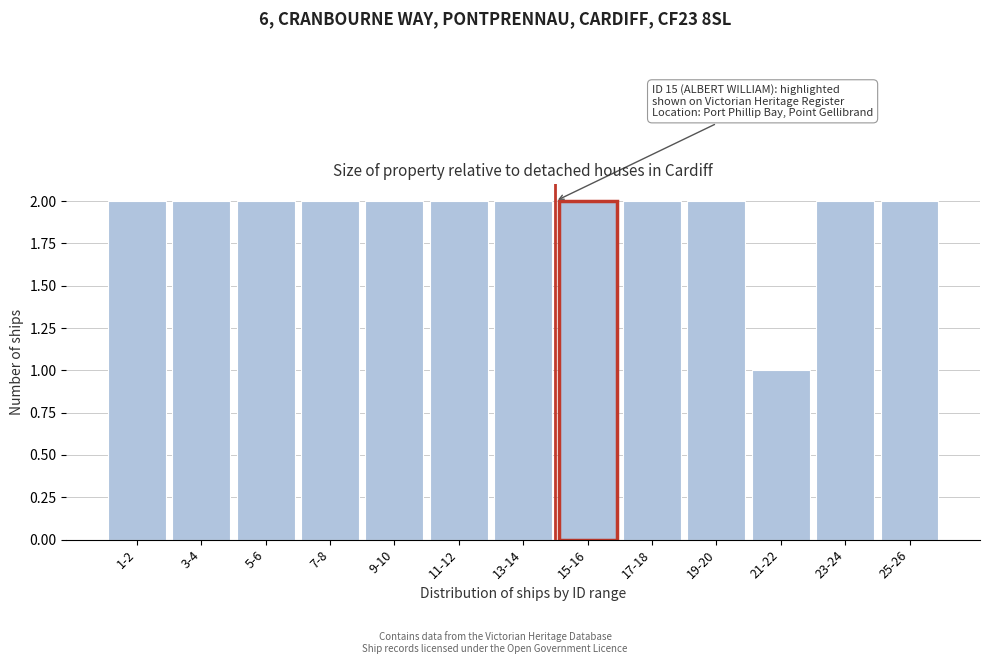

Reading left to right, extract all data points from this chart.

1-2=2	3-4=2	5-6=2	7-8=2	9-10=2	11-12=2	13-14=2	15-16=2	17-18=2	19-20=2	21-22=1	23-24=2	25-26=2